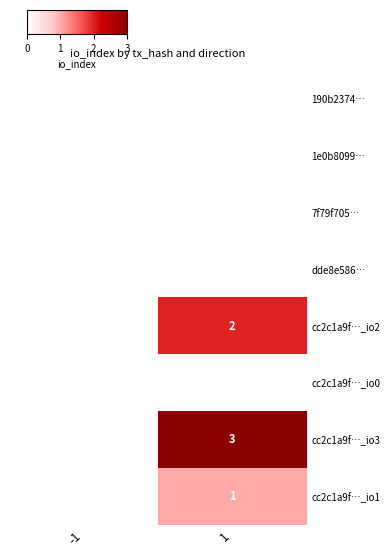

Which has a higher value, direction or io_index?

io_index